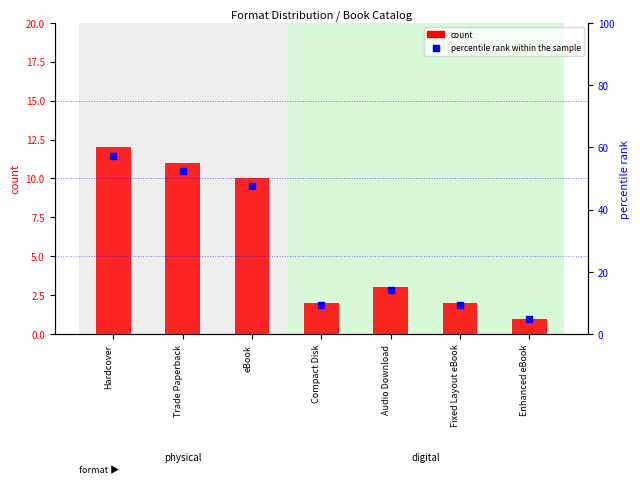

What is the total value across all series at Hardcover?

69.1